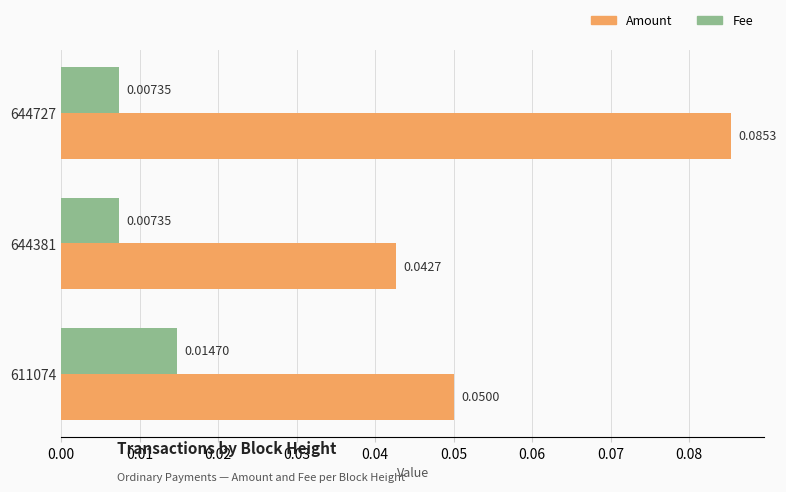

Which series has the largest range (max minus min)?

Amount